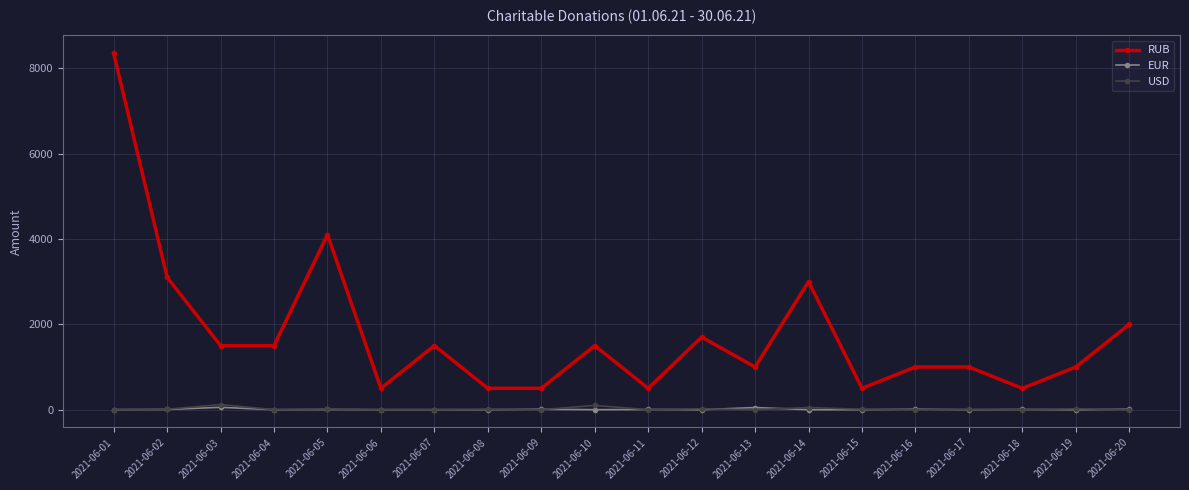

The value of RUB at 2021-06-10 is 1500. True or false?

True